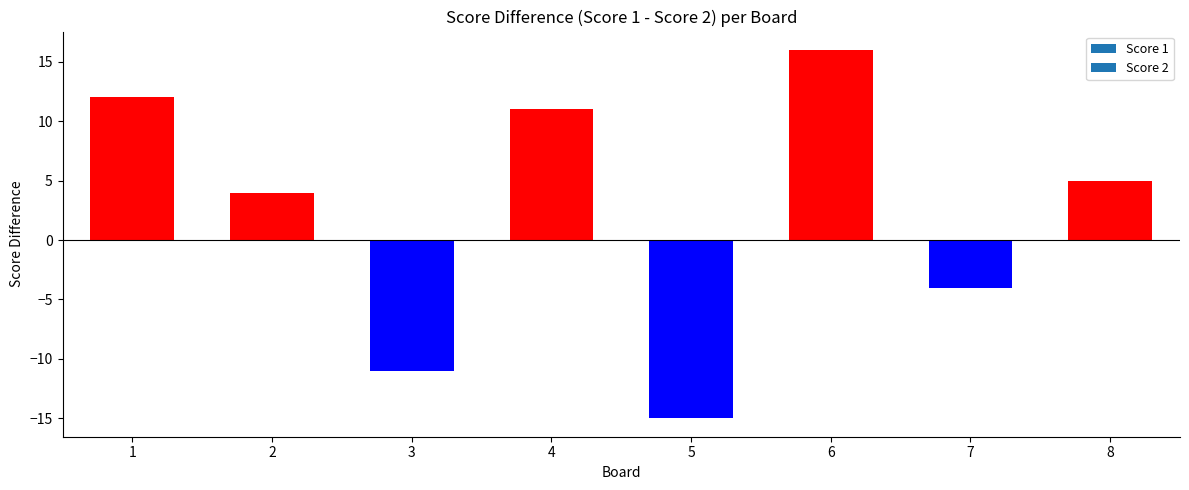

List the labels in order of value, largest first.

6, 1, 4, 8, 2, 7, 3, 5